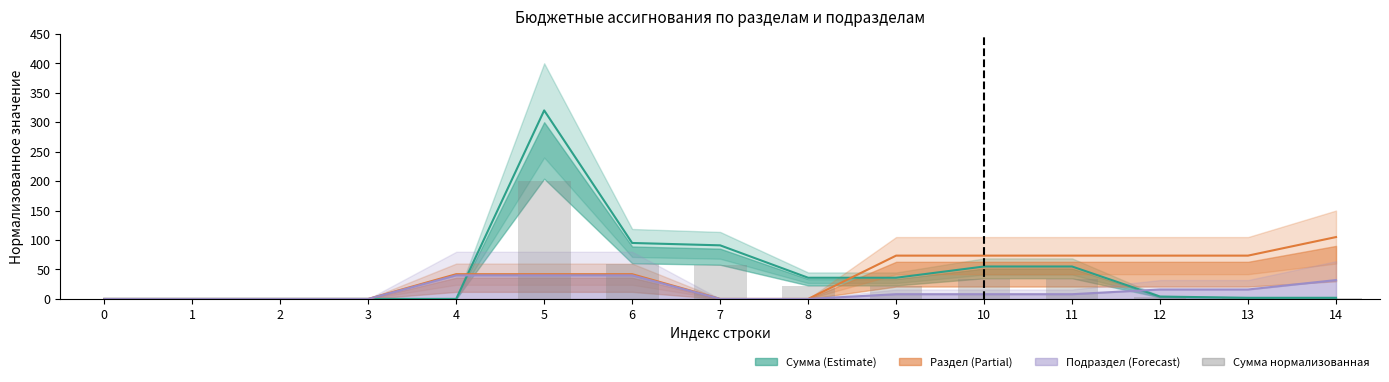

The value at 11 is 34.4. True or false?

True